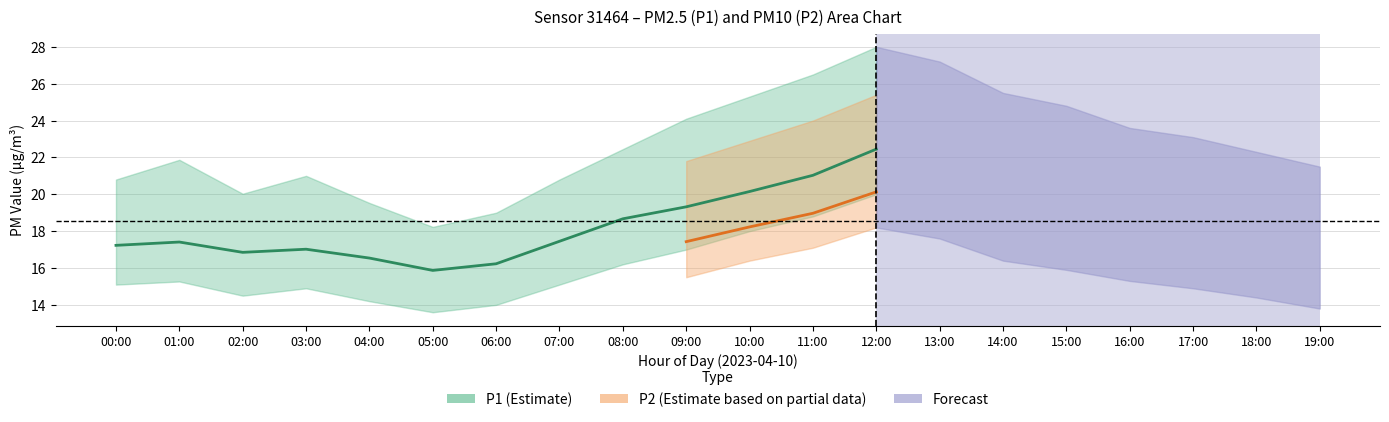

What is the label of the 4th point from the left?

03:00